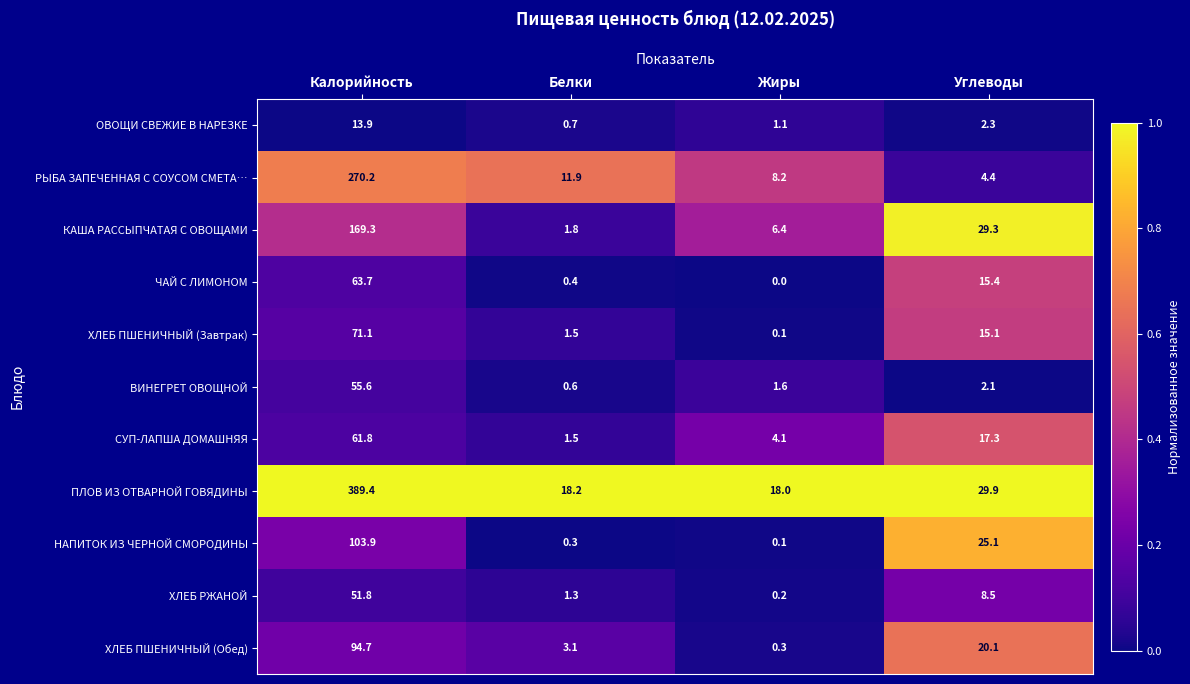

The РЫБА ЗАПЕЧЕННАЯ С СОУСОМ СМЕТА… series shows 77.7 at Калорийность. True or false?

False